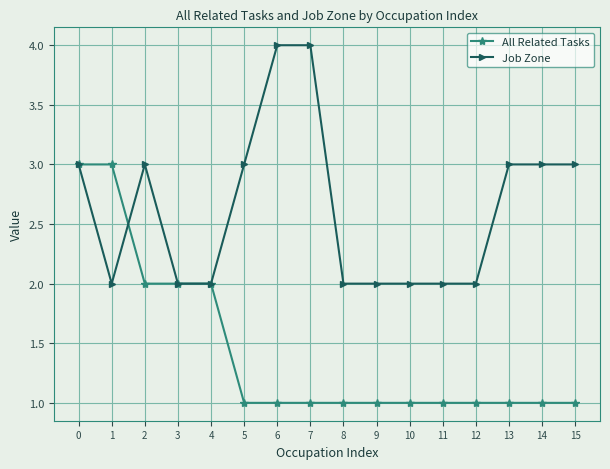

What is the sum of all All Related Tasks values?

23